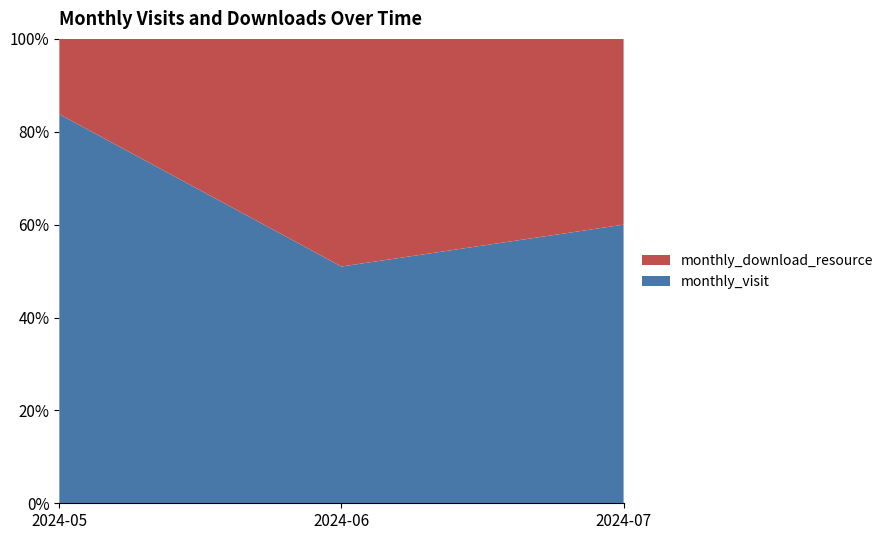

Reading left to right, what are all the values shown in this chart?

monthly_visit: 2024-05=93	2024-06=104	2024-07=12
monthly_download_resource: 2024-05=18	2024-06=100	2024-07=8